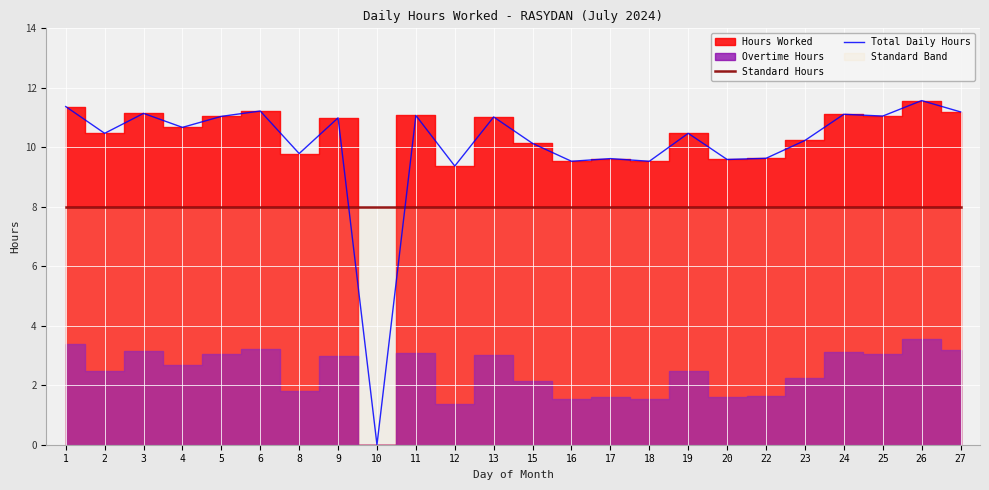

Does the chart display data point markers on the line(s)?

No